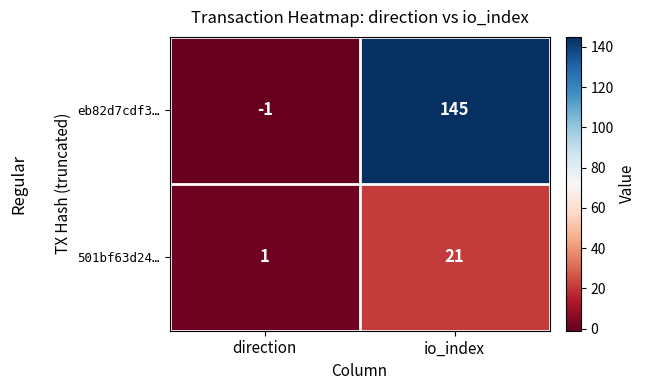

Between direction and io_index, which series saw the biggest shift?

eb82d7cdf3…